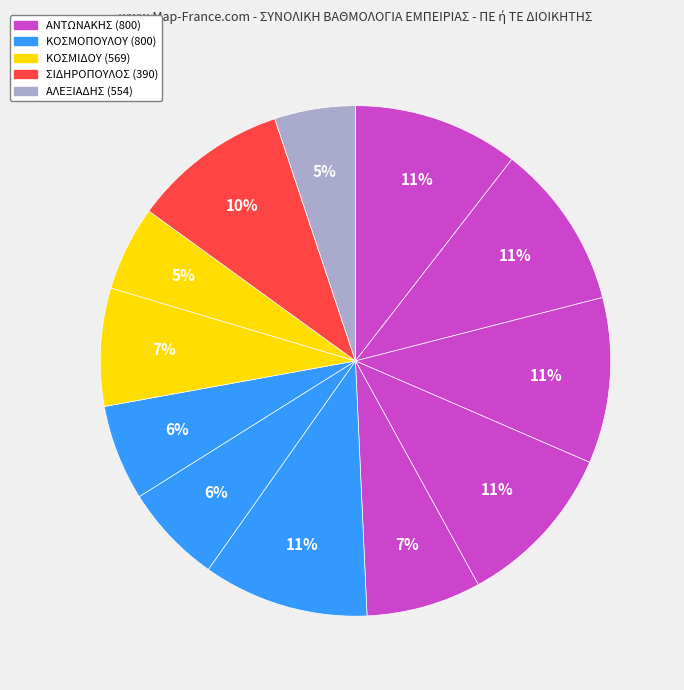

How many slices are in this pie chart?

12